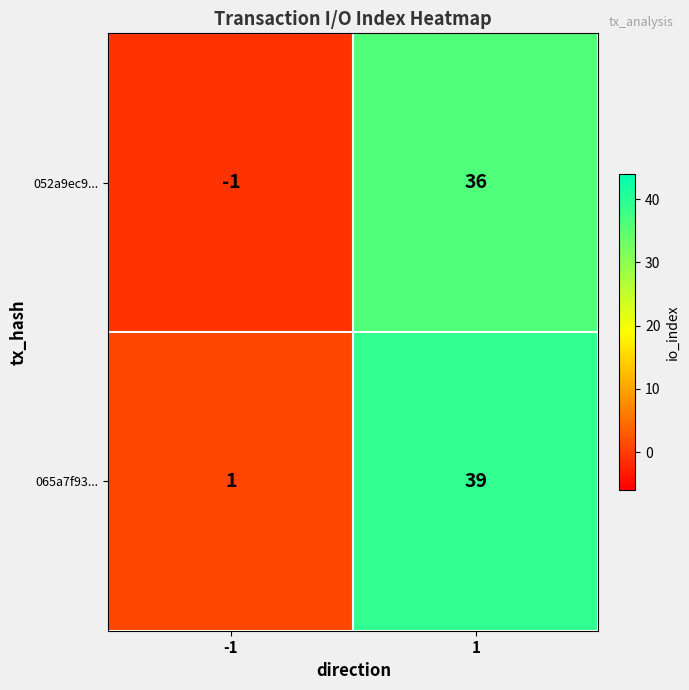

True or false: 052a9ec9... has a value of 36 at 1.

True